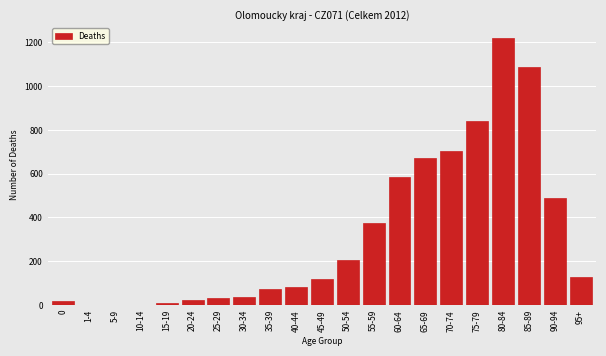

Which has a higher value, 85-89 or 55-59?

85-89